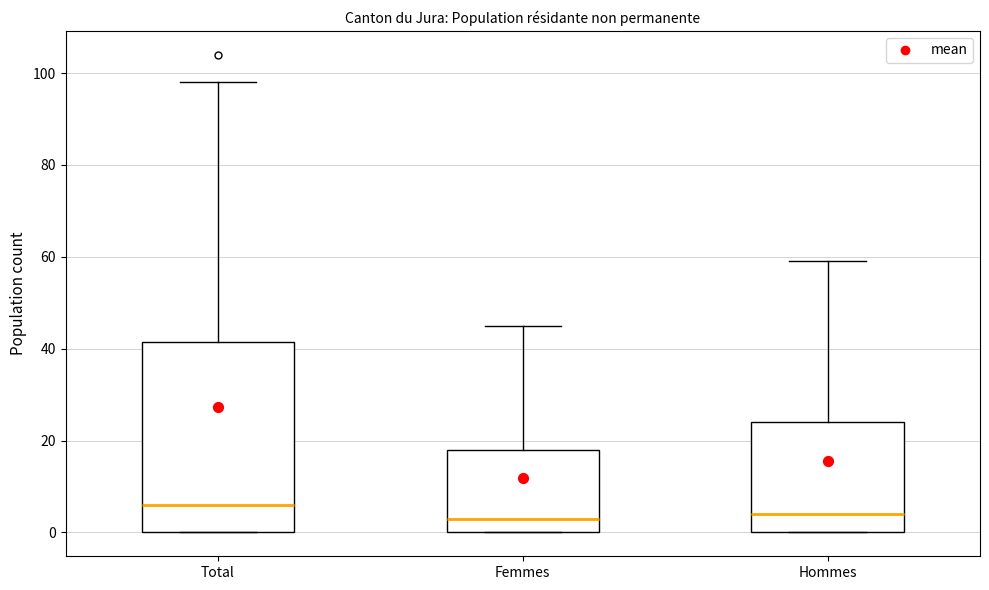

Comparing the boxes themselves (not the whiskers), which one is the tallest?

Total